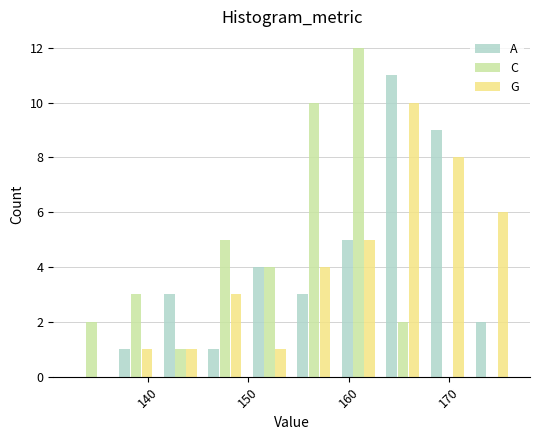

Reading left to right, list every range on the x-axis with the height of the bar of each series over it. Neither the bar edges nor the heights are printed on the chart, so give them approximately, as read against the axes.

132 to 137: A=0	C=2	G=0
137 to 141: A=1	C=3	G=1
141 to 145: A=3	C=1	G=1
145 to 150: A=1	C=5	G=3
150 to 154: A=4	C=4	G=1
154 to 159: A=3	C=10	G=4
159 to 163: A=5	C=12	G=5
163 to 168: A=11	C=2	G=10
168 to 172: A=9	C=0	G=8
172 to 177: A=2	C=0	G=6